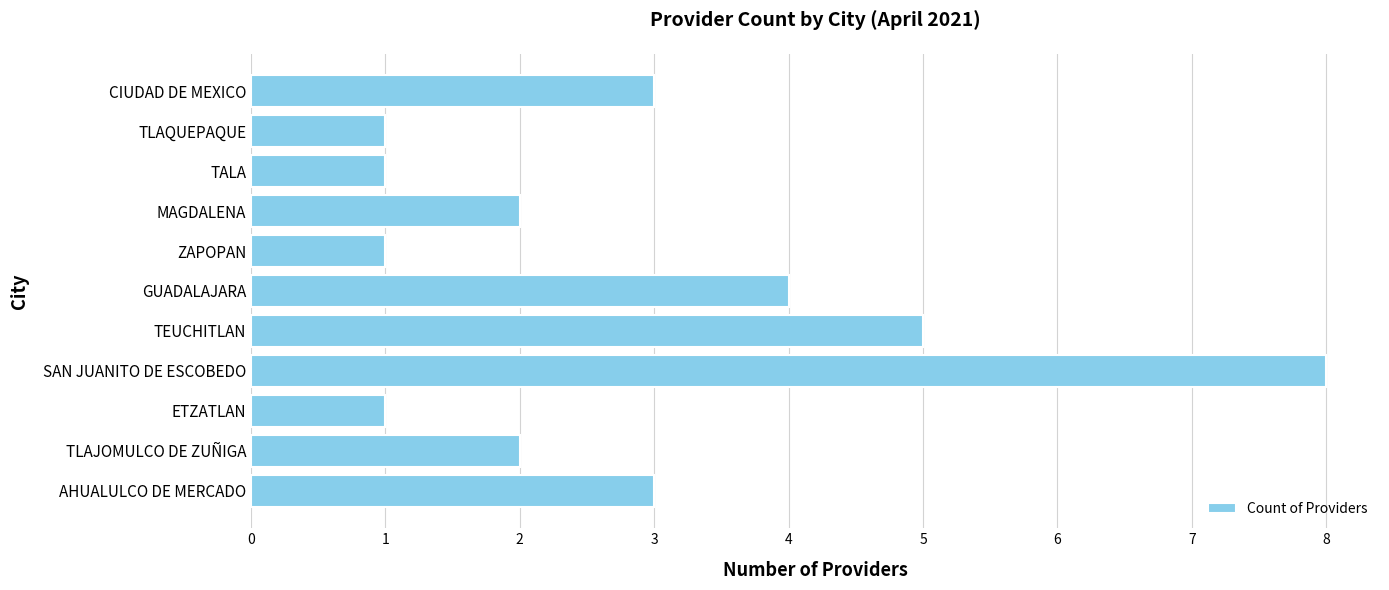

Reading top to bottom, list all the values displayed in this chart.

CIUDAD DE MEXICO=3	TLAQUEPAQUE=1	TALA=1	MAGDALENA=2	ZAPOPAN=1	GUADALAJARA=4	TEUCHITLAN=5	SAN JUANITO DE ESCOBEDO=8	ETZATLAN=1	TLAJOMULCO DE ZUÑIGA=2	AHUALULCO DE MERCADO=3